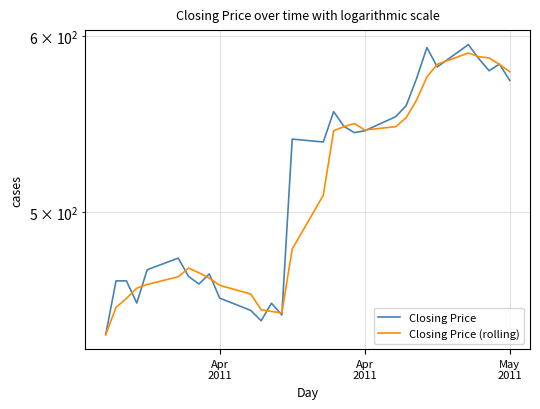

What value does the Closing Price series have at Apr
2011?

440.5